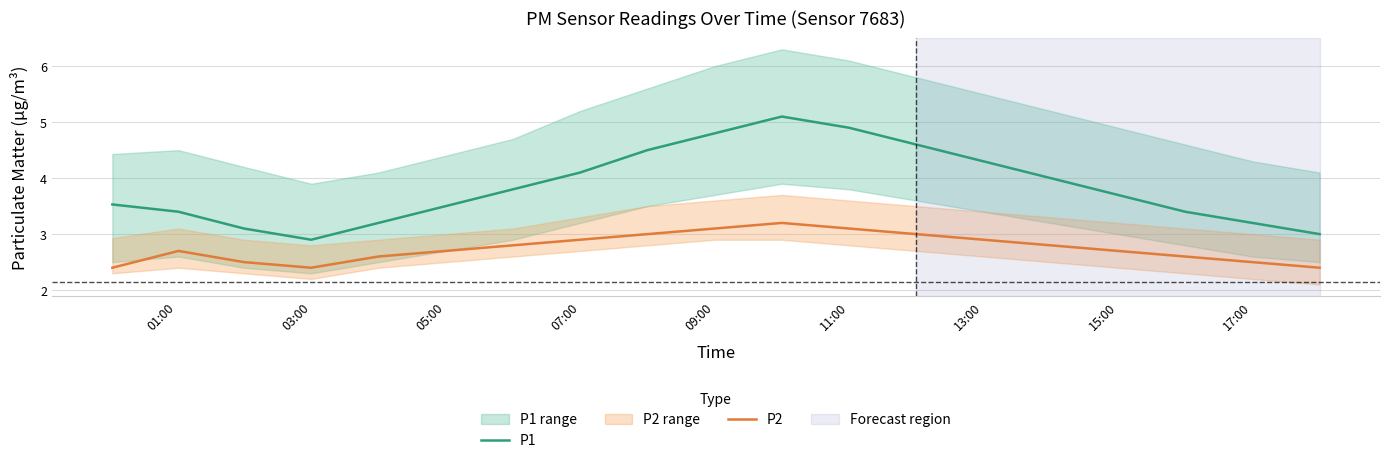

Rank the series by their average value, from highest to lowest.

P1, P2